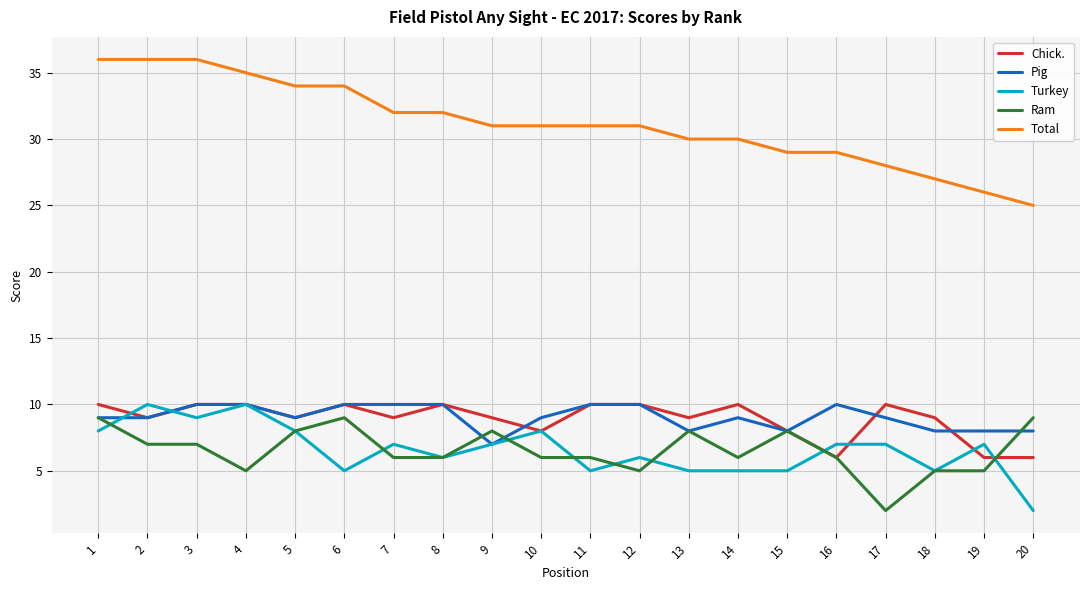

True or false: Ram and Total cross at least once.

False